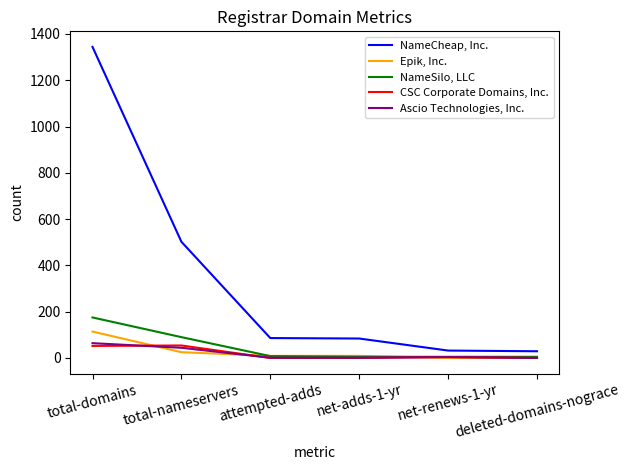

What is the greatest value displayed?

1344